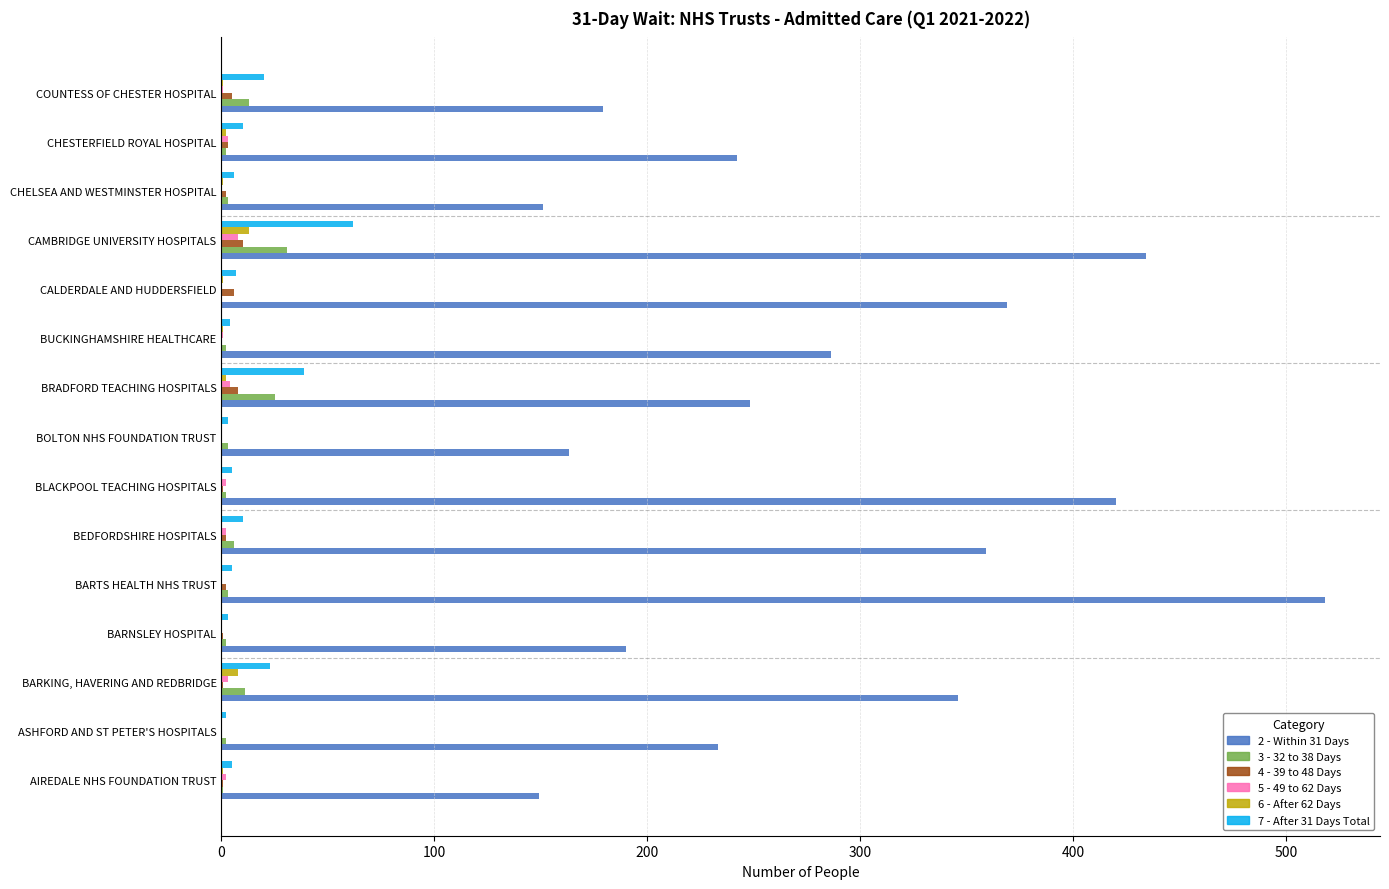

Which series has the largest total across all categories?

2 - Within 31 Days